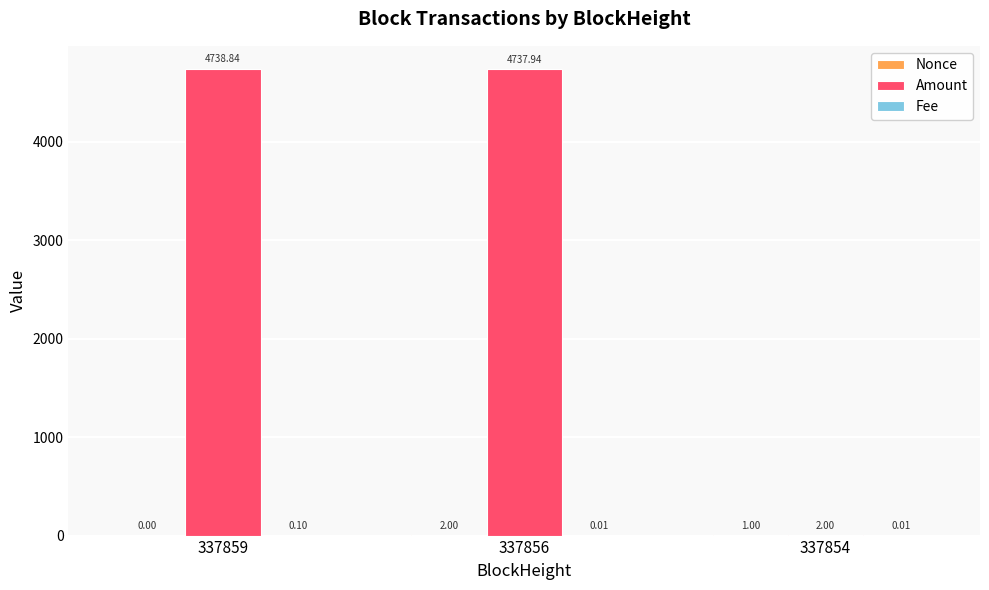

At which category is the sum across all series the highest?

337856